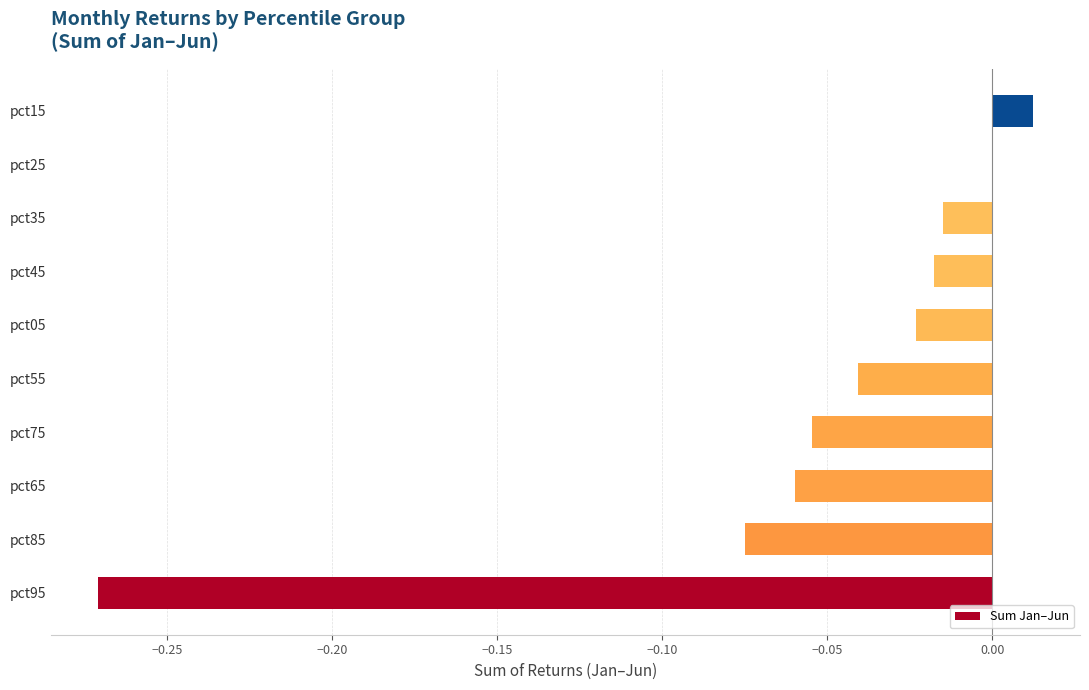

The value at pct35 is -0.0. True or false?

True